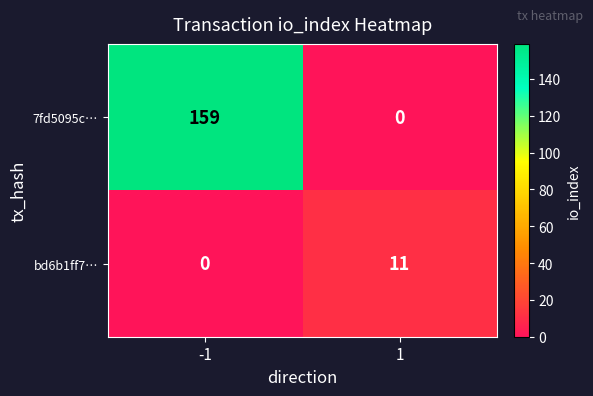

Which series has the largest total across all categories?

7fd5095c…